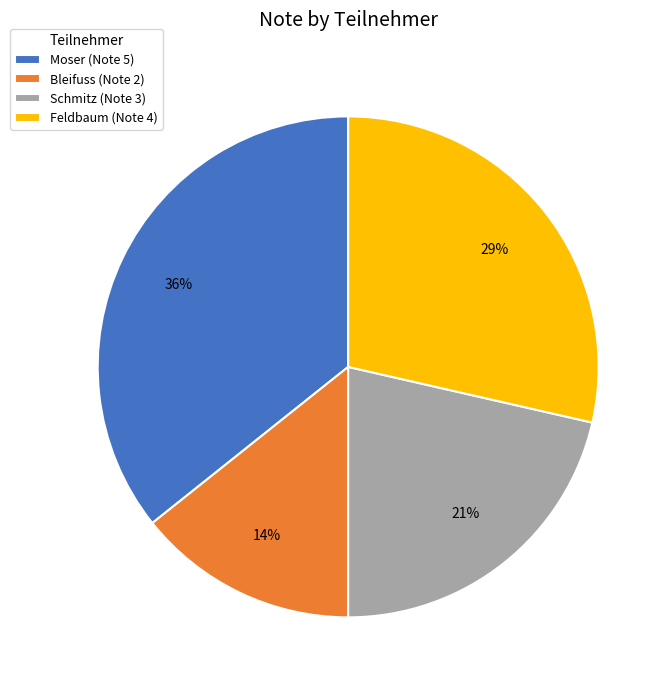

To the nearest percent, what portion does Moser represent?

36%